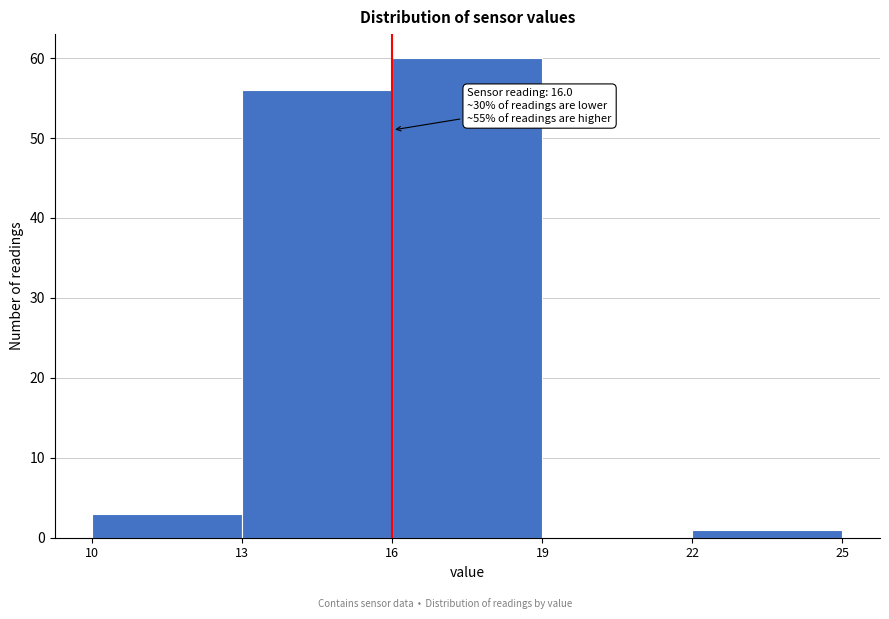

Over which range of the x-axis is the bar tallest?

16 to 19